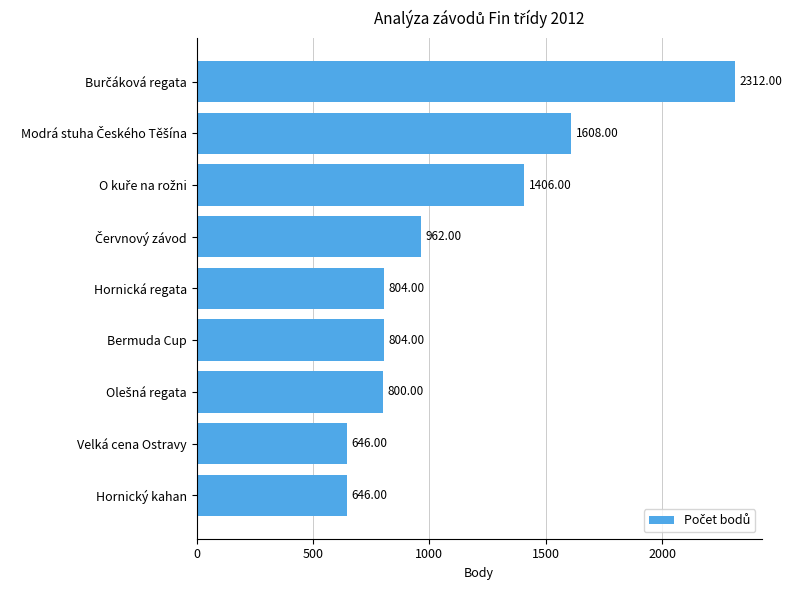

What is the label of the 6th bar from the top?

Bermuda Cup